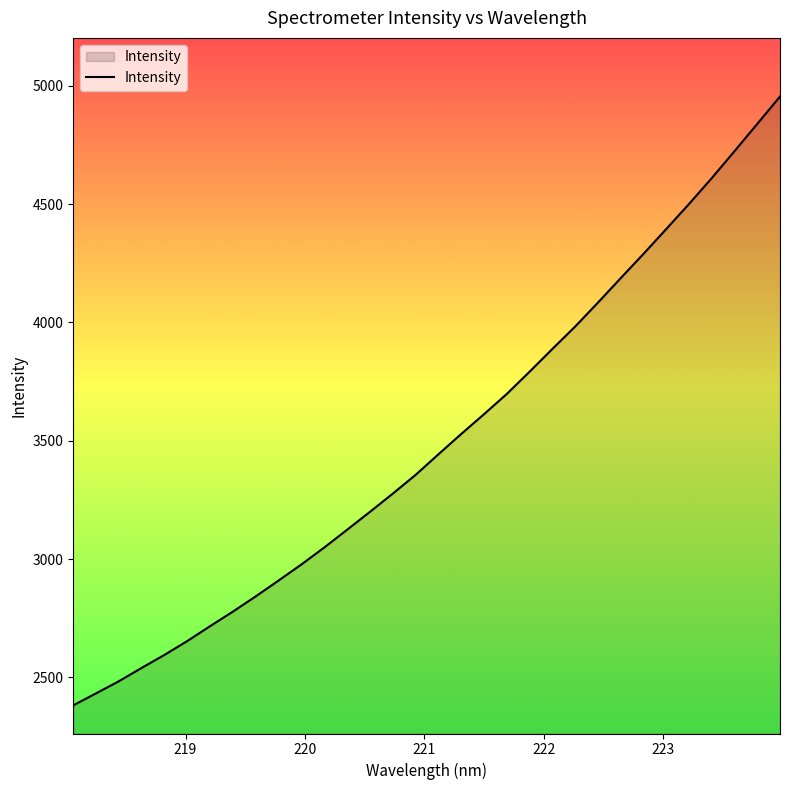

What is the minimum value shown in the chart?

2382.1